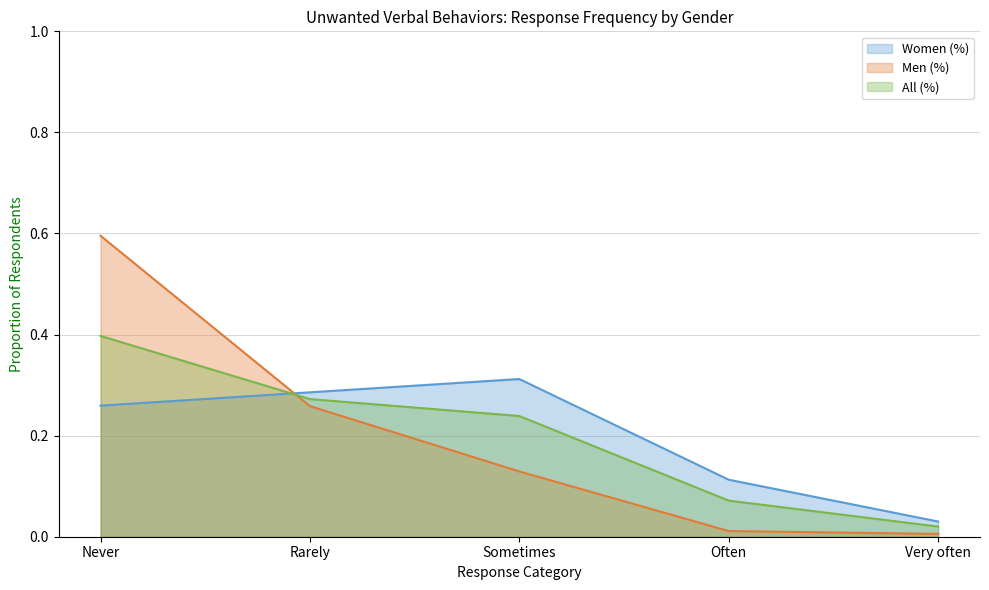

True or false: Men (%) has a value of 0.0 at Very often.

False